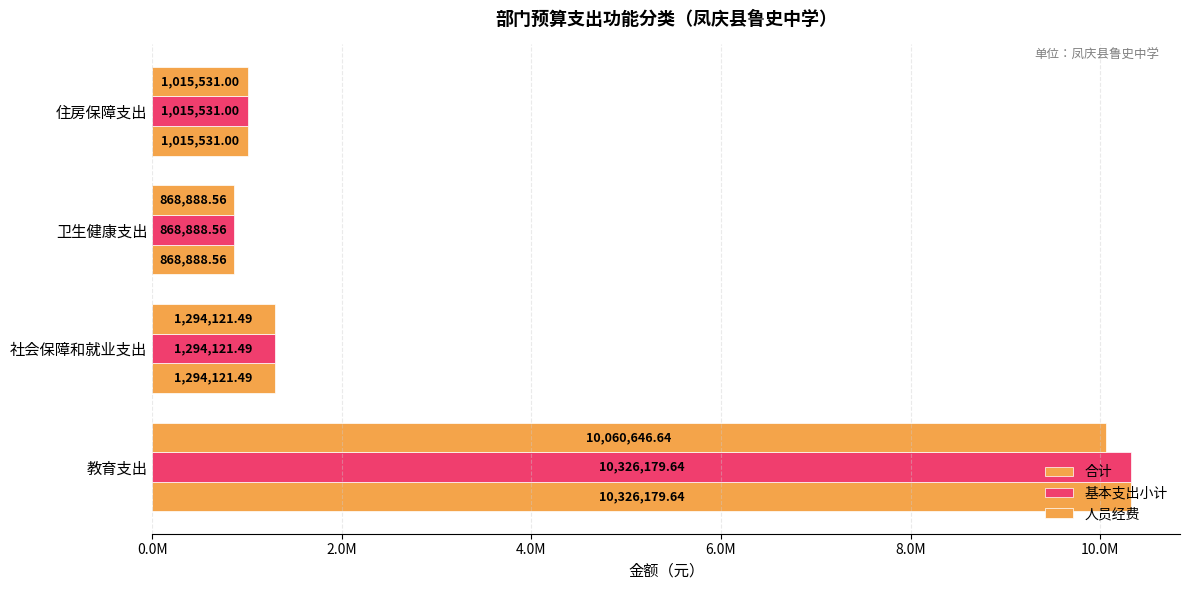

What is the average value of the 合计 series?

3376180.2